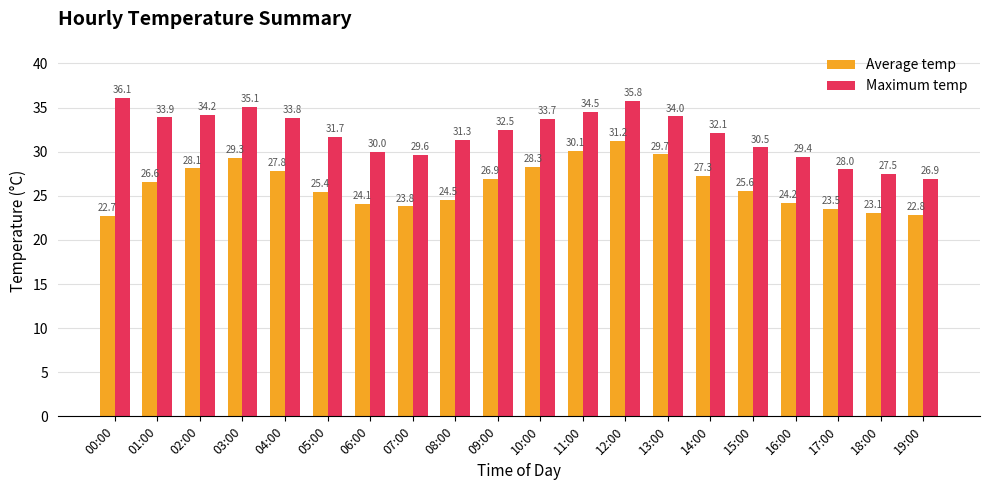

Is it true that Average temp equals 27.8 at 04:00?

True